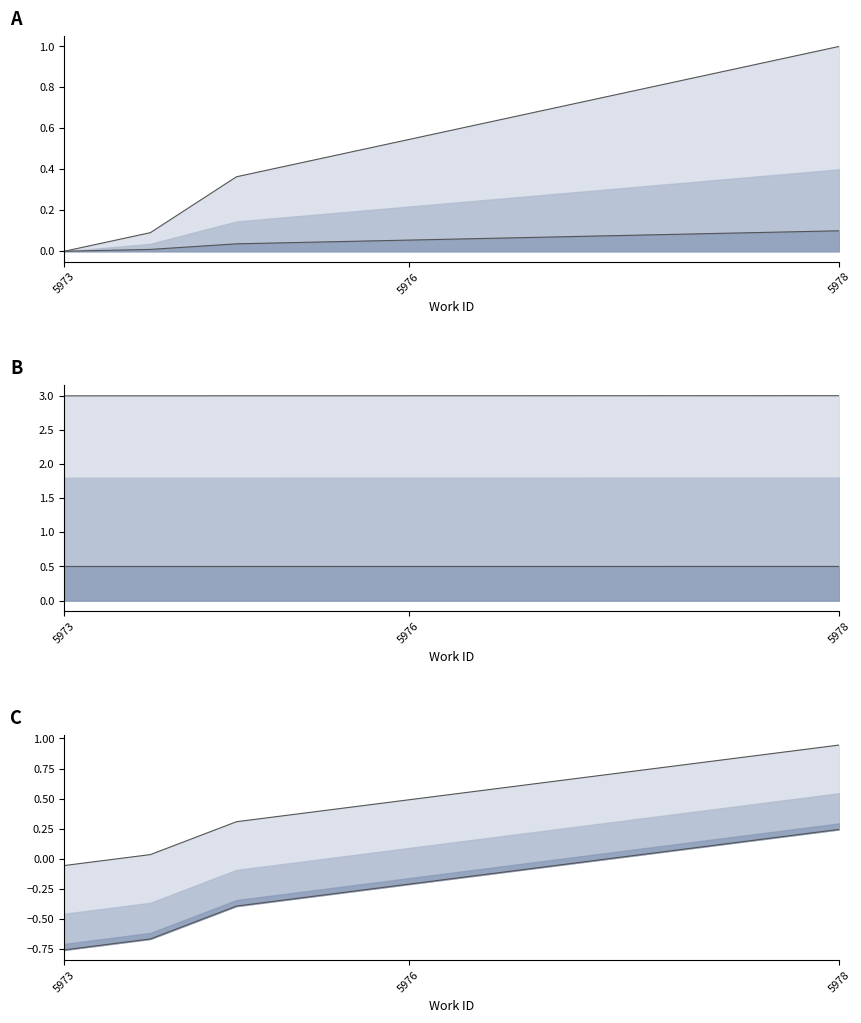

Between 5973 and 5976, which is larger?

5976